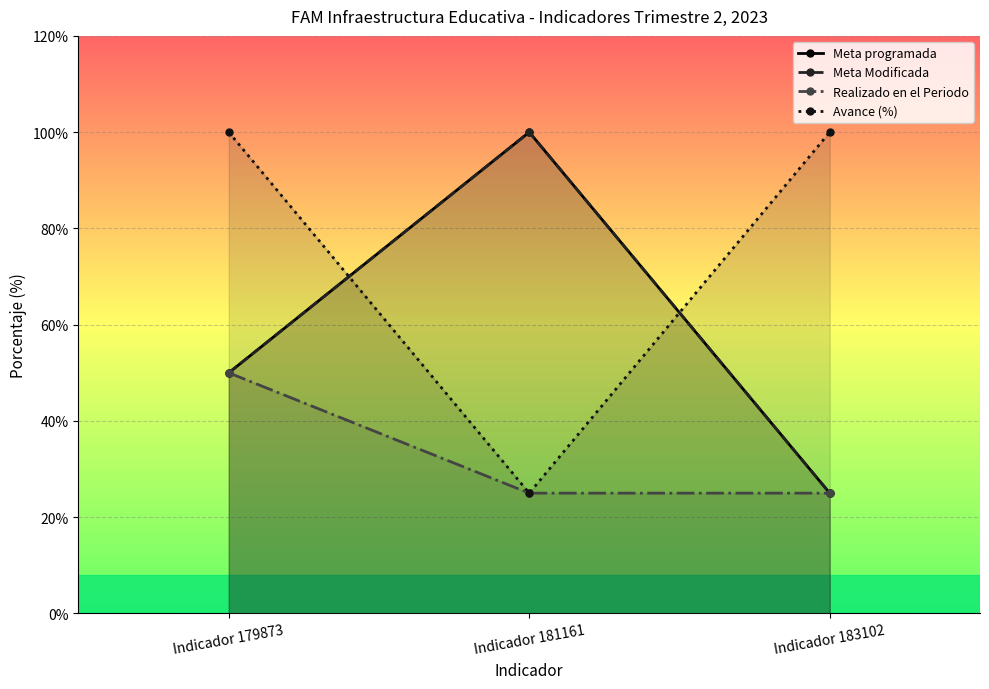

What are all the series names shown in the legend?

Meta programada, Meta Modificada, Realizado en el Periodo, Avance (%)